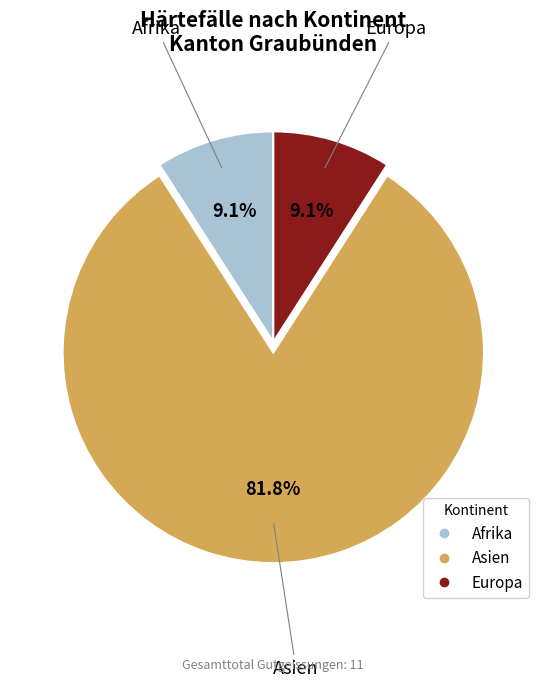

Does any single category account for the majority?

Yes